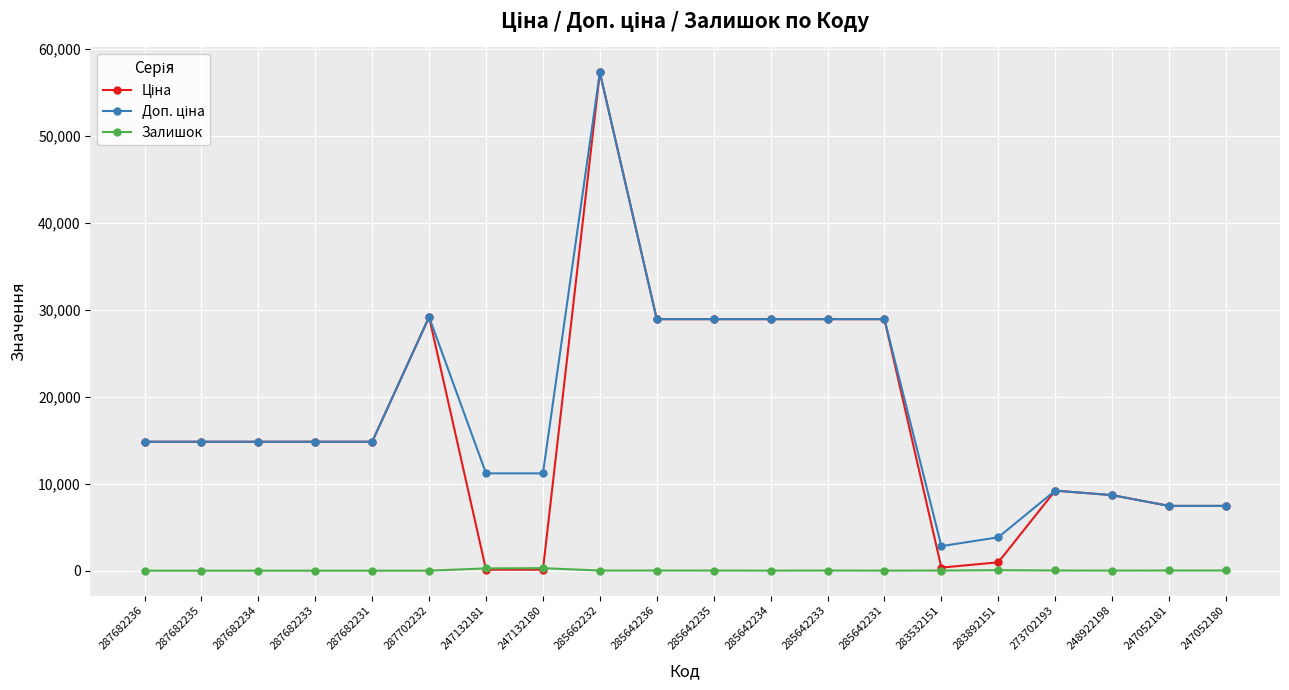

What is the label of the 9th point from the left?

285662232